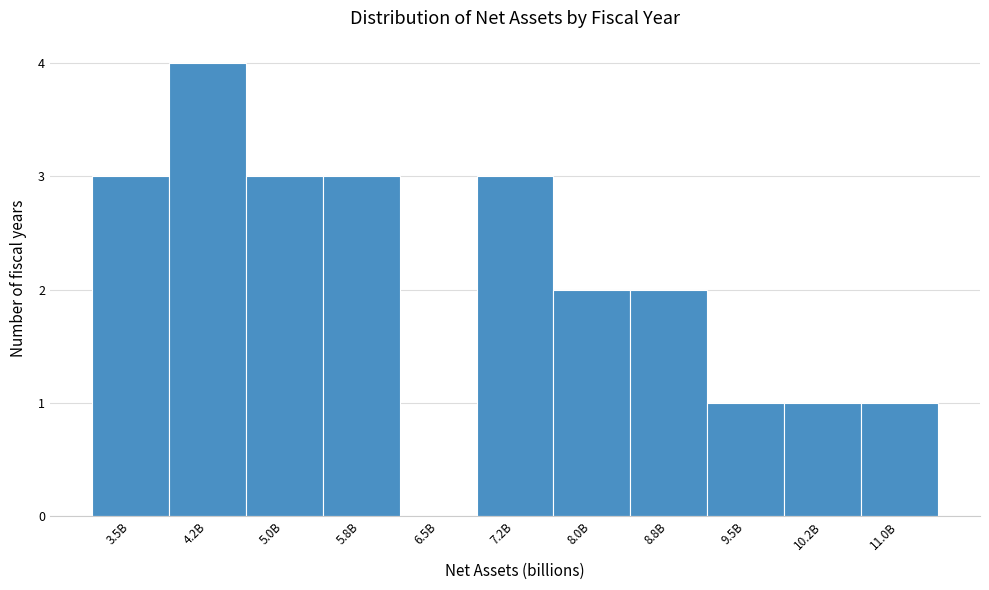

Reading left to right, list all the values displayed in this chart.

3.5B=3	4.2B=4	5.0B=3	5.8B=3	6.5B=0	7.2B=3	8.0B=2	8.8B=2	9.5B=1	10.2B=1	11.0B=1